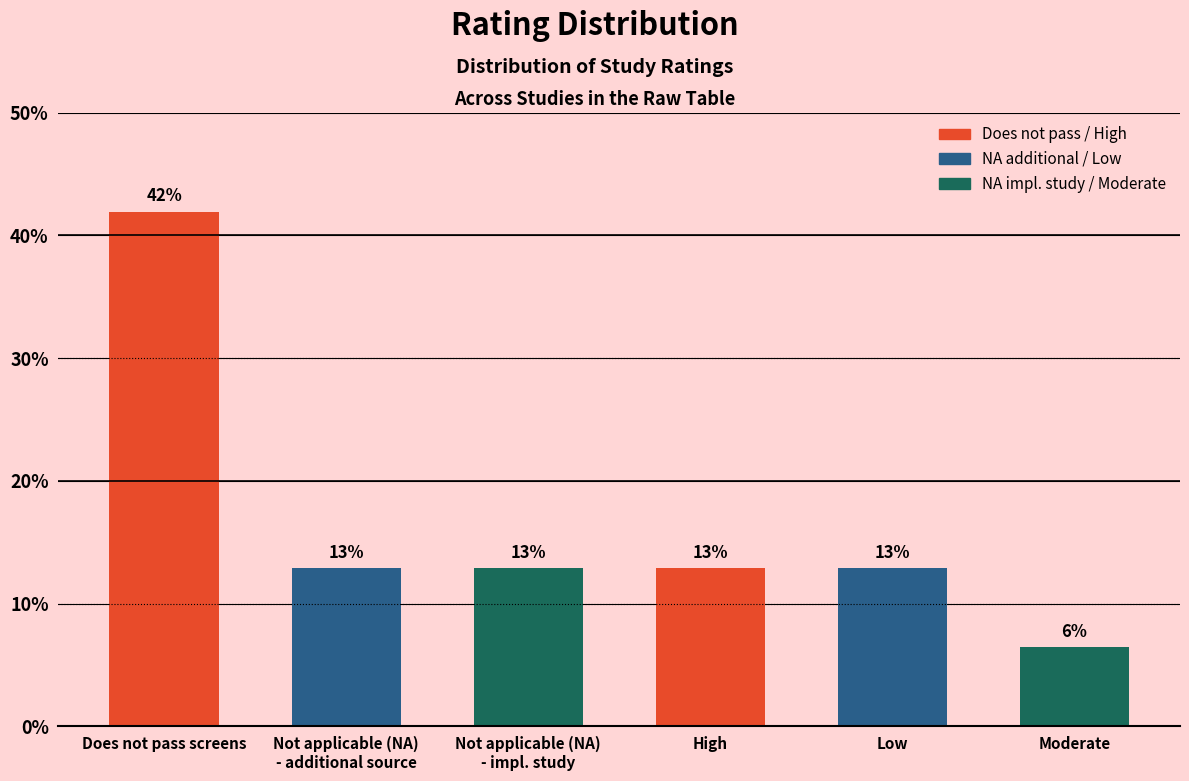

How many bars are there in total?

6